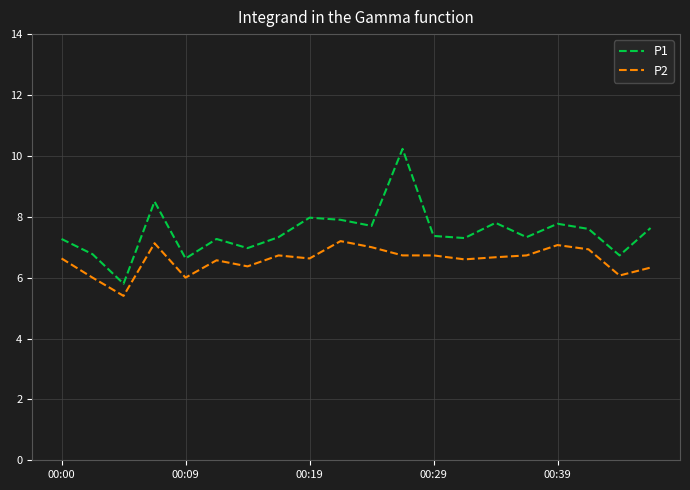

Rank the series by their maximum value, from highest to lowest.

P1, P2